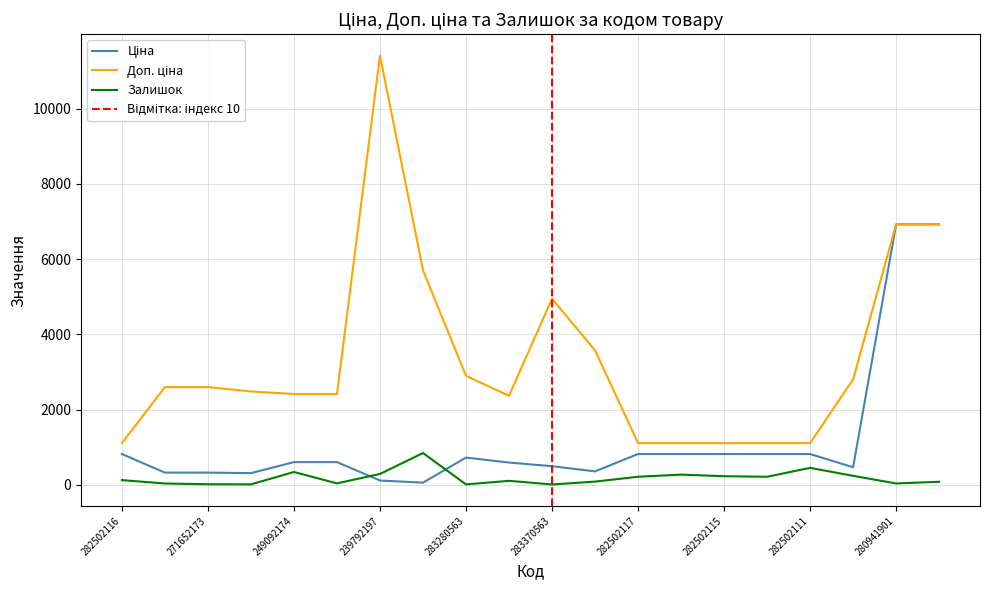

How many series are shown in this chart?

3